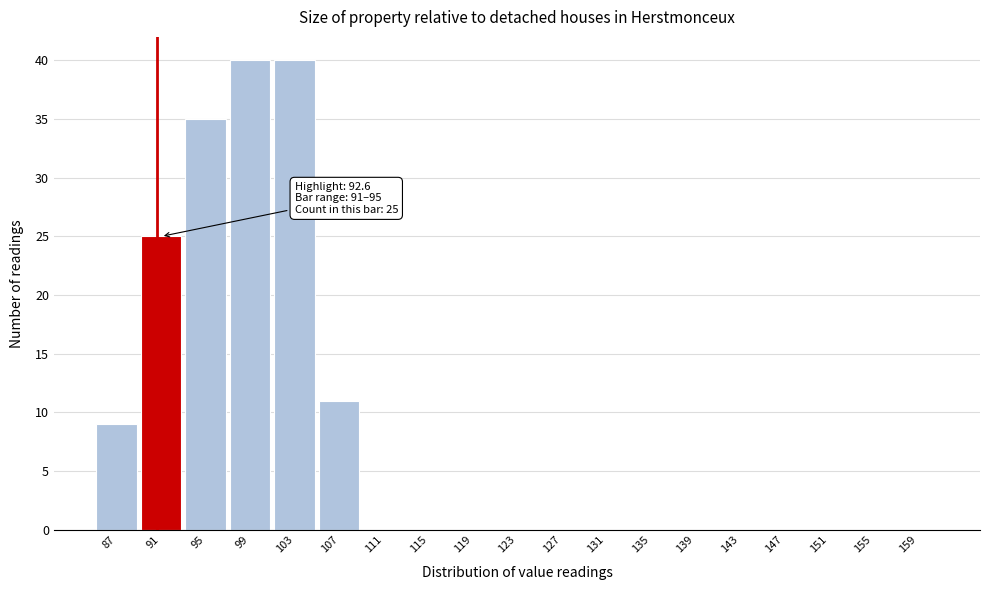

Reading left to right, transcribe all the data shown in this chart.

87=9	91=25	95=35	99=40	103=40	107=11	111=0	115=0	119=0	123=0	127=0	131=0	135=0	139=0	143=0	147=0	151=0	155=0	159=0